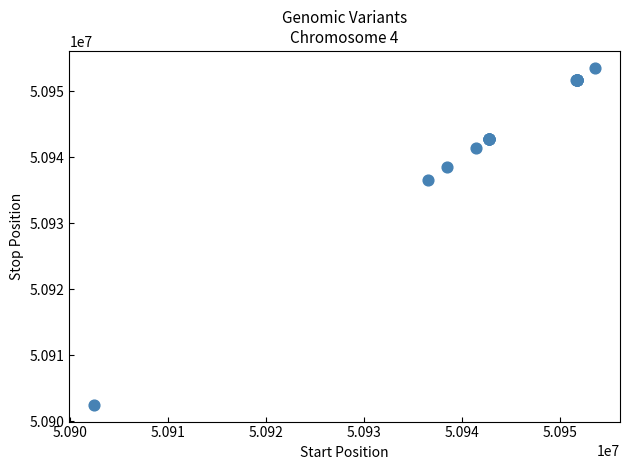

What Y value in the scatter plot is closest to 50928034?

50936575